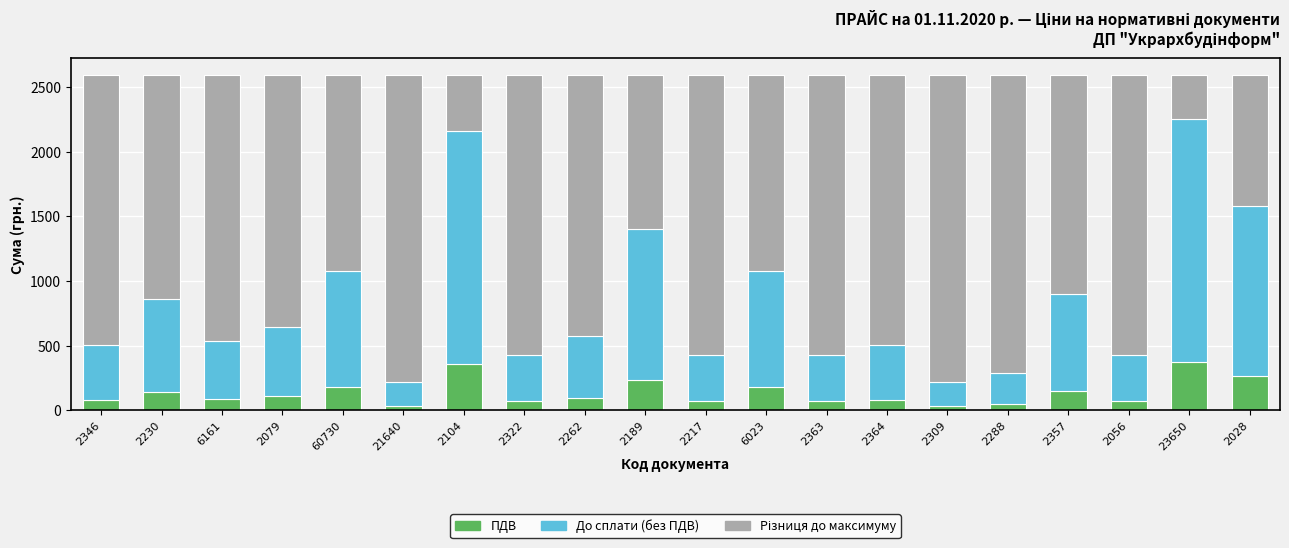

What is the average value of the ПДВ series?

137.9